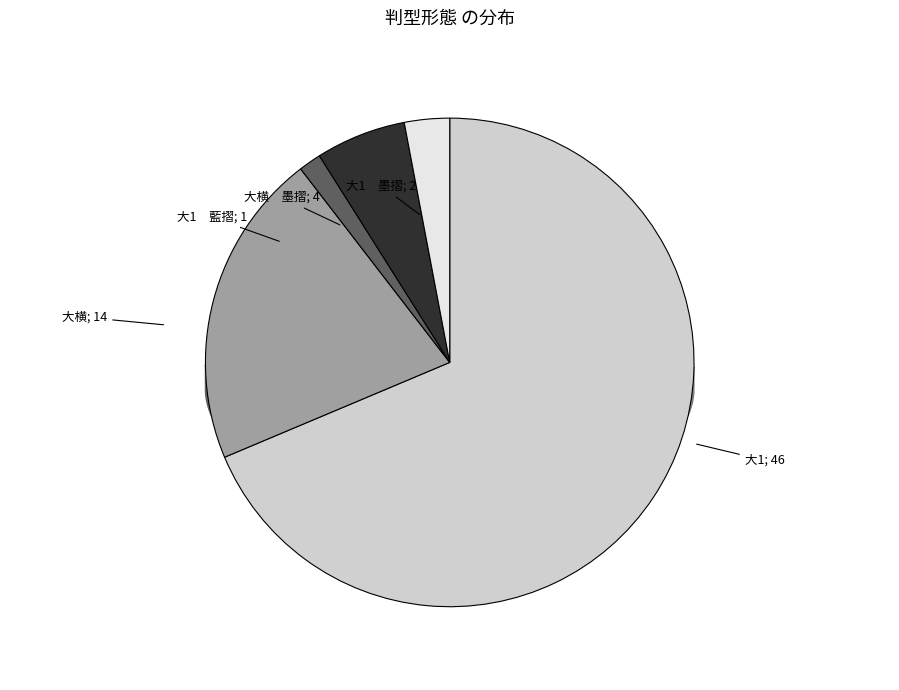

What is the largest slice in the pie chart?

大1